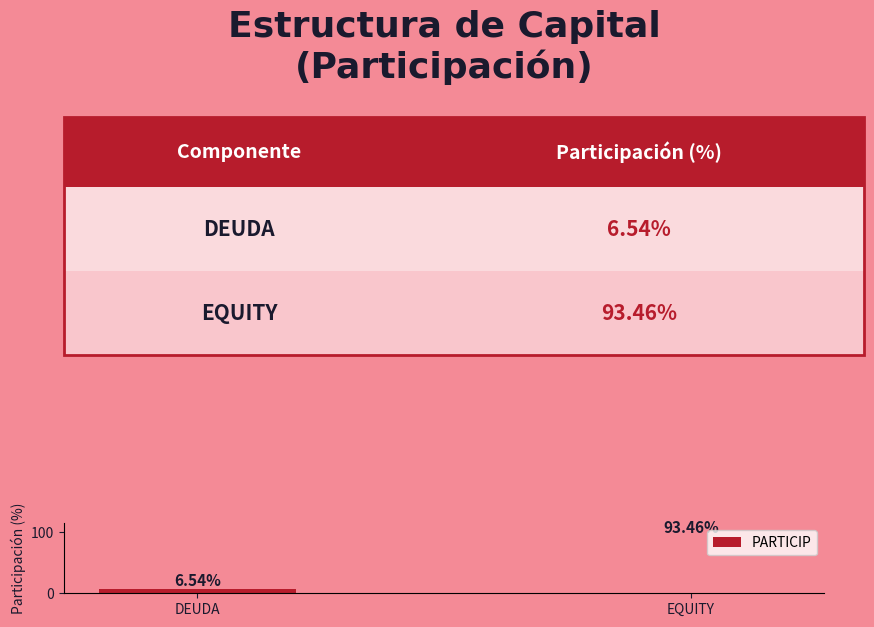

Which has a higher value, DEUDA or EQUITY?

EQUITY